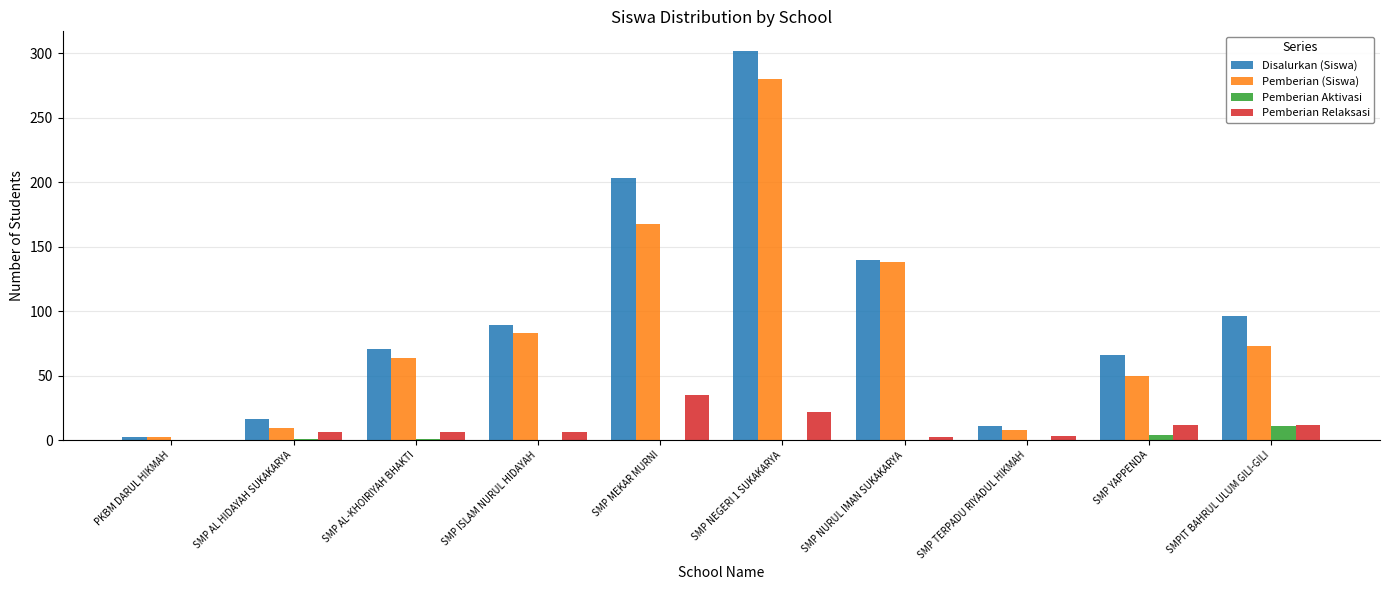

Is it true that Disalurkan (Siswa) equals 66 at SMP YAPPENDA?

True